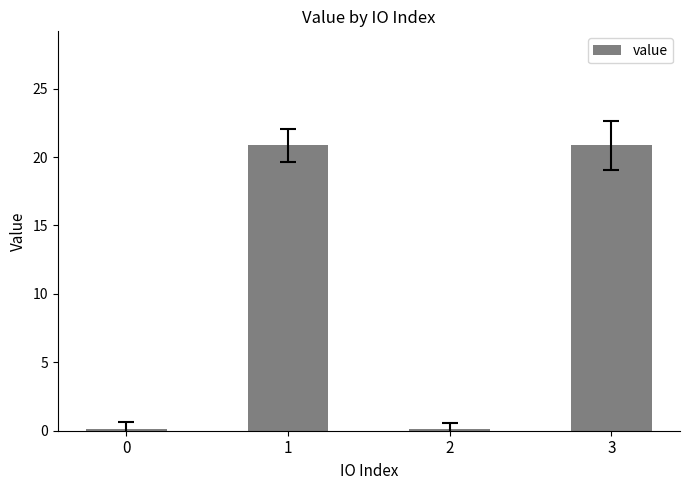

At which label does the data first exceed 20?

1